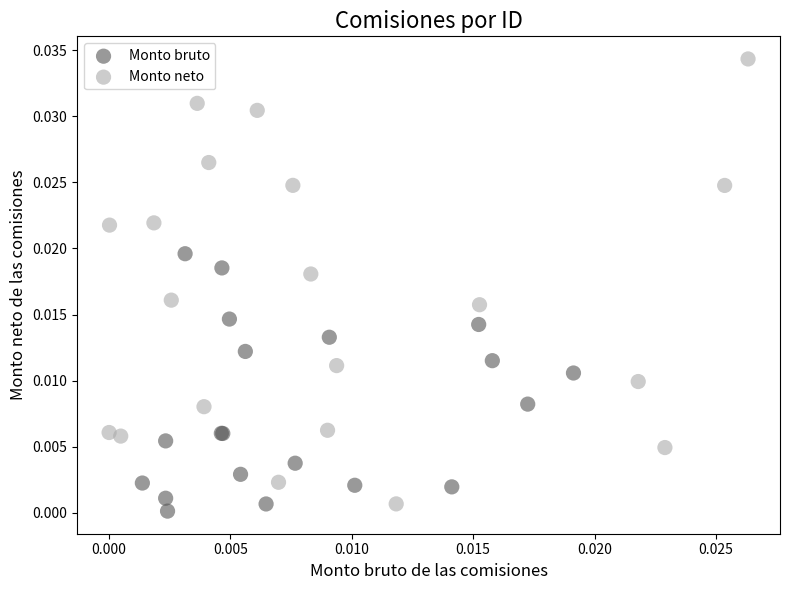

Which series has the largest Y range (max minus min)?

Monto neto